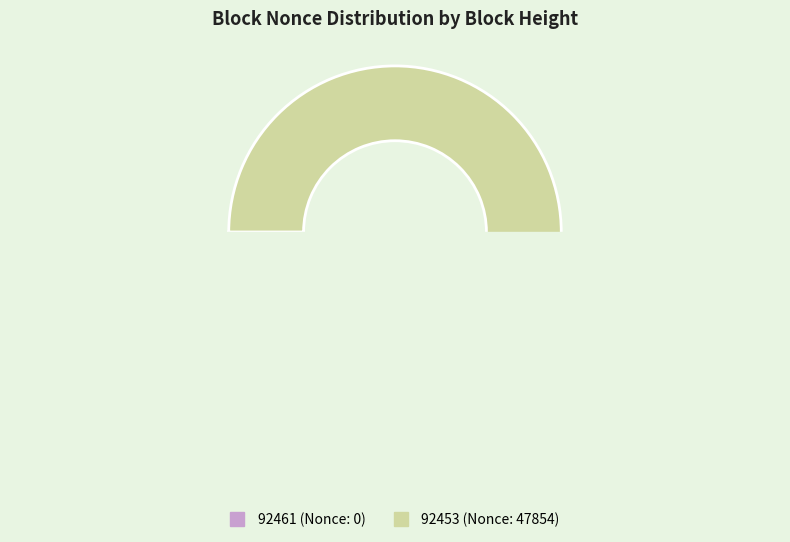

Which slice is the largest?

92453